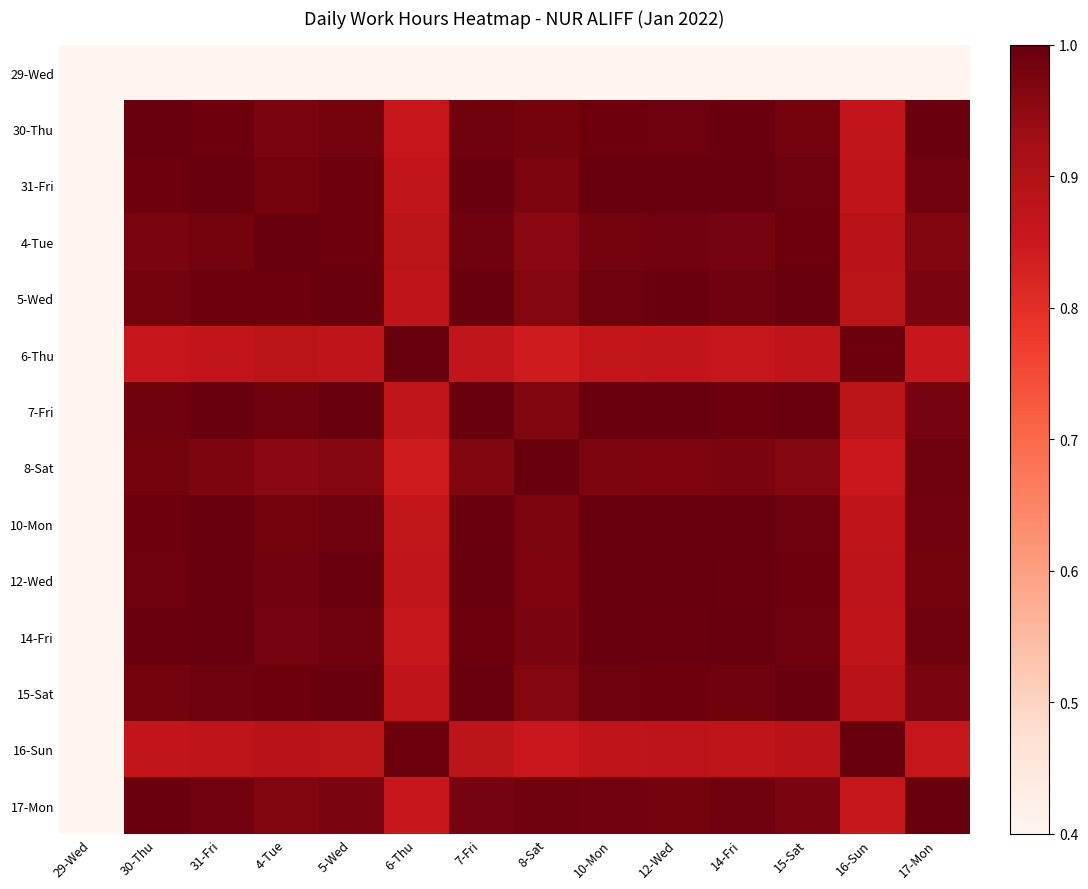

Reading left to right, list all the values displayed in this chart.

29-Wed: 29-Wed=0.0	30-Thu=0.0	31-Fri=0.0	4-Tue=0.0	5-Wed=0.0	6-Thu=0.0	7-Fri=0.0	8-Sat=0.0	10-Mon=0.0	12-Wed=0.0	14-Fri=0.0	15-Sat=0.0	16-Sun=0.0	17-Mon=0.0
30-Thu: 29-Wed=0.0	30-Thu=1.0	31-Fri=1.0	4-Tue=1.0	5-Wed=1.0	6-Thu=0.9	7-Fri=1.0	8-Sat=1.0	10-Mon=1.0	12-Wed=1.0	14-Fri=1.0	15-Sat=1.0	16-Sun=0.9	17-Mon=1.0
31-Fri: 29-Wed=0.0	30-Thu=1.0	31-Fri=1.0	4-Tue=1.0	5-Wed=1.0	6-Thu=0.9	7-Fri=1.0	8-Sat=1.0	10-Mon=1.0	12-Wed=1.0	14-Fri=1.0	15-Sat=1.0	16-Sun=0.9	17-Mon=1.0
4-Tue: 29-Wed=0.0	30-Thu=1.0	31-Fri=1.0	4-Tue=1.0	5-Wed=1.0	6-Thu=0.9	7-Fri=1.0	8-Sat=1.0	10-Mon=1.0	12-Wed=1.0	14-Fri=1.0	15-Sat=1.0	16-Sun=0.9	17-Mon=1.0
5-Wed: 29-Wed=0.0	30-Thu=1.0	31-Fri=1.0	4-Tue=1.0	5-Wed=1.0	6-Thu=0.9	7-Fri=1.0	8-Sat=1.0	10-Mon=1.0	12-Wed=1.0	14-Fri=1.0	15-Sat=1.0	16-Sun=0.9	17-Mon=1.0
6-Thu: 29-Wed=0.0	30-Thu=0.9	31-Fri=0.9	4-Tue=0.9	5-Wed=0.9	6-Thu=1.0	7-Fri=0.9	8-Sat=0.8	10-Mon=0.9	12-Wed=0.9	14-Fri=0.9	15-Sat=0.9	16-Sun=1.0	17-Mon=0.9
7-Fri: 29-Wed=0.0	30-Thu=1.0	31-Fri=1.0	4-Tue=1.0	5-Wed=1.0	6-Thu=0.9	7-Fri=1.0	8-Sat=1.0	10-Mon=1.0	12-Wed=1.0	14-Fri=1.0	15-Sat=1.0	16-Sun=0.9	17-Mon=1.0
8-Sat: 29-Wed=0.0	30-Thu=1.0	31-Fri=1.0	4-Tue=1.0	5-Wed=1.0	6-Thu=0.8	7-Fri=1.0	8-Sat=1.0	10-Mon=1.0	12-Wed=1.0	14-Fri=1.0	15-Sat=1.0	16-Sun=0.9	17-Mon=1.0
10-Mon: 29-Wed=0.0	30-Thu=1.0	31-Fri=1.0	4-Tue=1.0	5-Wed=1.0	6-Thu=0.9	7-Fri=1.0	8-Sat=1.0	10-Mon=1.0	12-Wed=1.0	14-Fri=1.0	15-Sat=1.0	16-Sun=0.9	17-Mon=1.0
12-Wed: 29-Wed=0.0	30-Thu=1.0	31-Fri=1.0	4-Tue=1.0	5-Wed=1.0	6-Thu=0.9	7-Fri=1.0	8-Sat=1.0	10-Mon=1.0	12-Wed=1.0	14-Fri=1.0	15-Sat=1.0	16-Sun=0.9	17-Mon=1.0
14-Fri: 29-Wed=0.0	30-Thu=1.0	31-Fri=1.0	4-Tue=1.0	5-Wed=1.0	6-Thu=0.9	7-Fri=1.0	8-Sat=1.0	10-Mon=1.0	12-Wed=1.0	14-Fri=1.0	15-Sat=1.0	16-Sun=0.9	17-Mon=1.0
15-Sat: 29-Wed=0.0	30-Thu=1.0	31-Fri=1.0	4-Tue=1.0	5-Wed=1.0	6-Thu=0.9	7-Fri=1.0	8-Sat=1.0	10-Mon=1.0	12-Wed=1.0	14-Fri=1.0	15-Sat=1.0	16-Sun=0.9	17-Mon=1.0
16-Sun: 29-Wed=0.0	30-Thu=0.9	31-Fri=0.9	4-Tue=0.9	5-Wed=0.9	6-Thu=1.0	7-Fri=0.9	8-Sat=0.9	10-Mon=0.9	12-Wed=0.9	14-Fri=0.9	15-Sat=0.9	16-Sun=1.0	17-Mon=0.9
17-Mon: 29-Wed=0.0	30-Thu=1.0	31-Fri=1.0	4-Tue=1.0	5-Wed=1.0	6-Thu=0.9	7-Fri=1.0	8-Sat=1.0	10-Mon=1.0	12-Wed=1.0	14-Fri=1.0	15-Sat=1.0	16-Sun=0.9	17-Mon=1.0